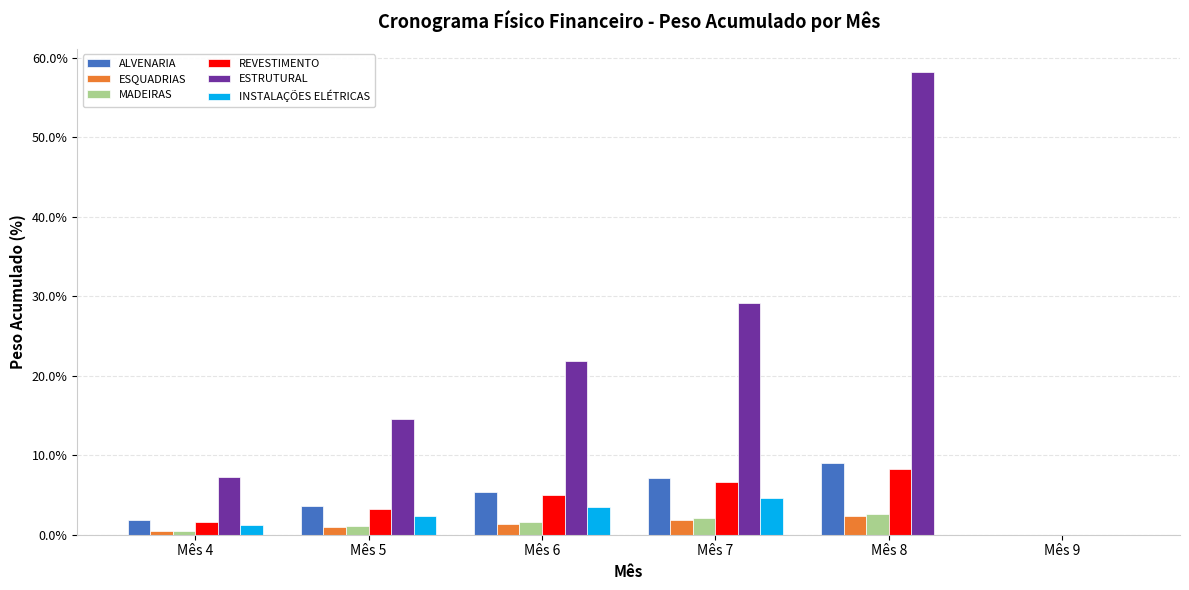

Is it true that MADEIRAS equals 0.0 at Mês 9?

True